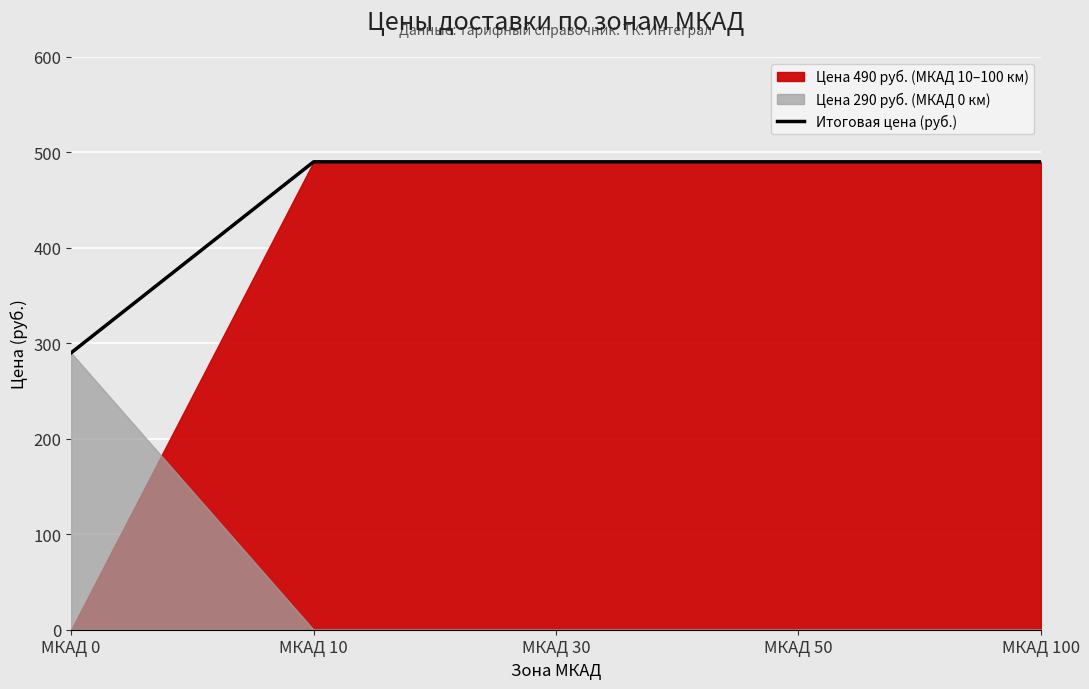

Reading left to right, extract all data points from this chart.

290	490	490	490	490